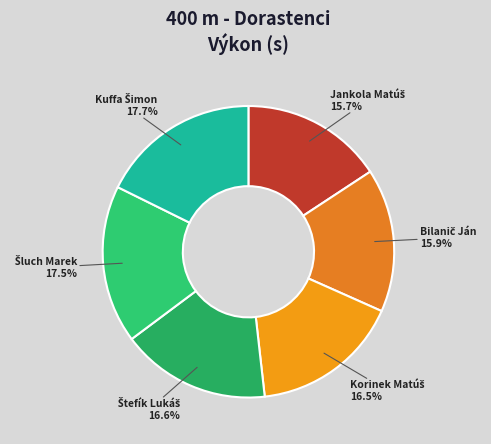

Is there a majority slice in this chart?

No